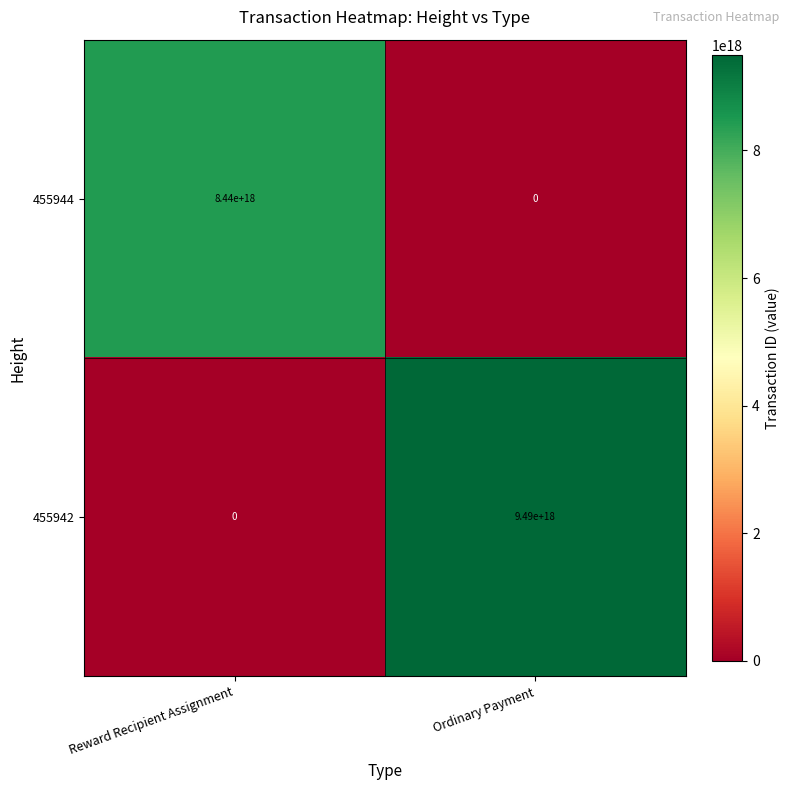

Rank the series by their maximum value, from lowest to highest.

455944, 455942